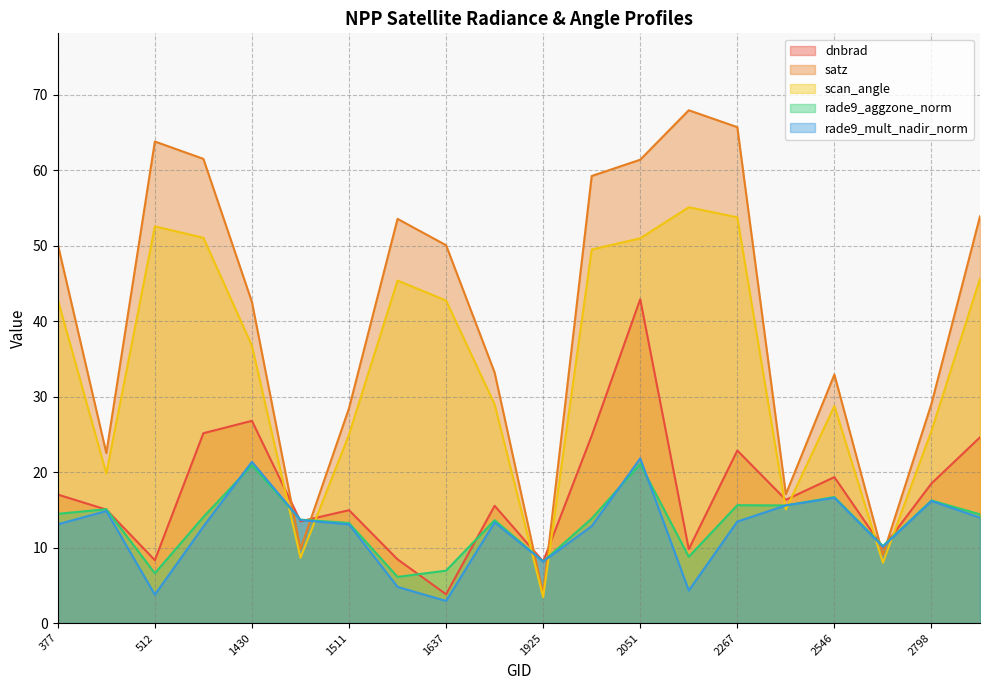

Reading right to left, what are all the values shown in this chart?

dnbrad: 24.6	18.5	10.0	19.3	16.3	22.9	9.8	42.9	24.8	8.2	15.5	3.8	8.4	15.0	13.5	26.8	25.1	8.3	15.0	17.0
satz: 53.9	29.1	9.0	32.9	17.1	65.7	67.9	61.4	59.2	3.9	33.2	50.0	53.5	28.5	9.8	42.5	61.5	63.8	22.5	50.2
scan_angle: 45.6	25.4	8.0	28.8	15.1	53.8	55.1	51.0	49.5	3.4	29.0	42.7	45.4	24.9	8.7	36.7	51.0	52.5	19.8	42.8
rade9_aggzone_norm: 14.4	16.2	10.2	16.7	15.6	15.6	8.8	21.1	13.8	8.2	13.6	6.9	6.1	13.3	13.7	20.9	14.1	6.6	15.1	14.5
rade9_mult_nadir_norm: 14.0	16.2	10.1	16.6	15.6	13.4	4.3	21.8	12.8	8.2	13.3	2.9	4.8	13.1	13.6	21.4	12.8	3.8	14.8	13.1